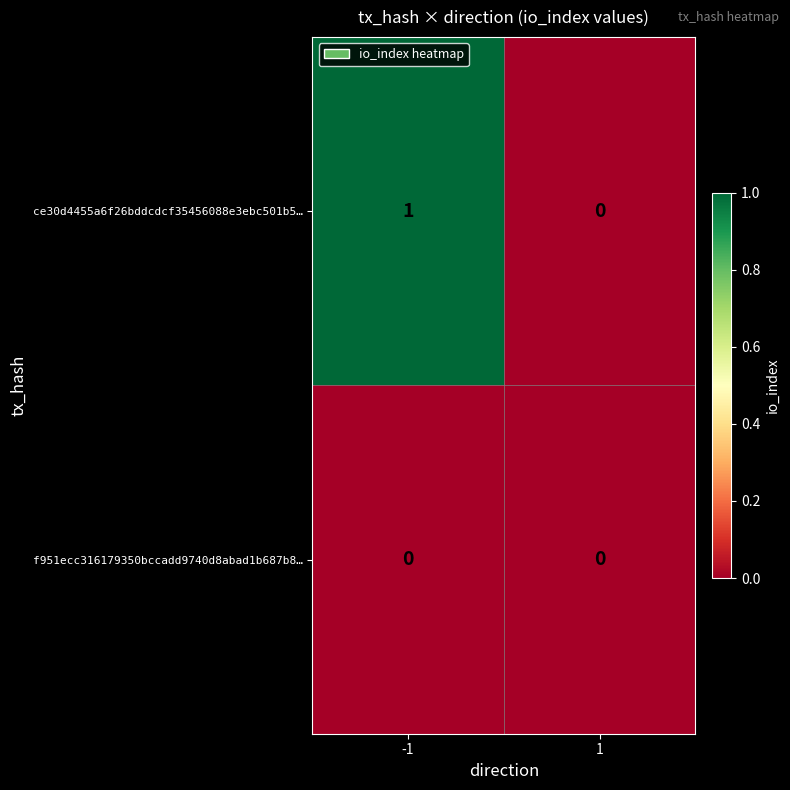

Reading left to right, list all the values displayed in this chart.

ce30d4455a6f26bddcdcf35456088e3ebc501b5…: 1	0
f951ecc316179350bccadd9740d8abad1b687b8…: 0	0